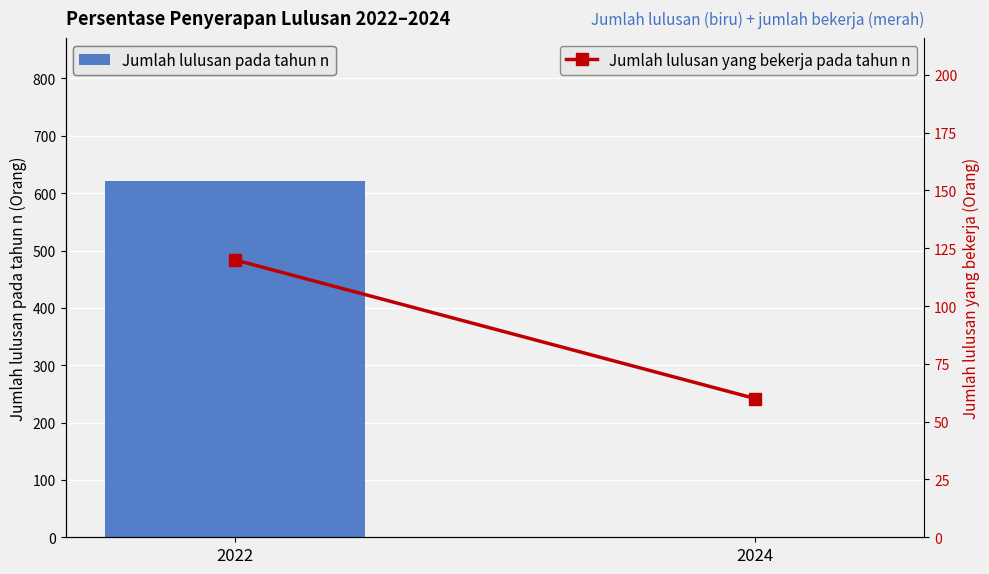

Reading left to right, extract all data points from this chart.

Jumlah lulusan pada tahun n: 2022=622	2024=0
Jumlah lulusan yang bekerja pada tahun n: 2022=120	2024=60